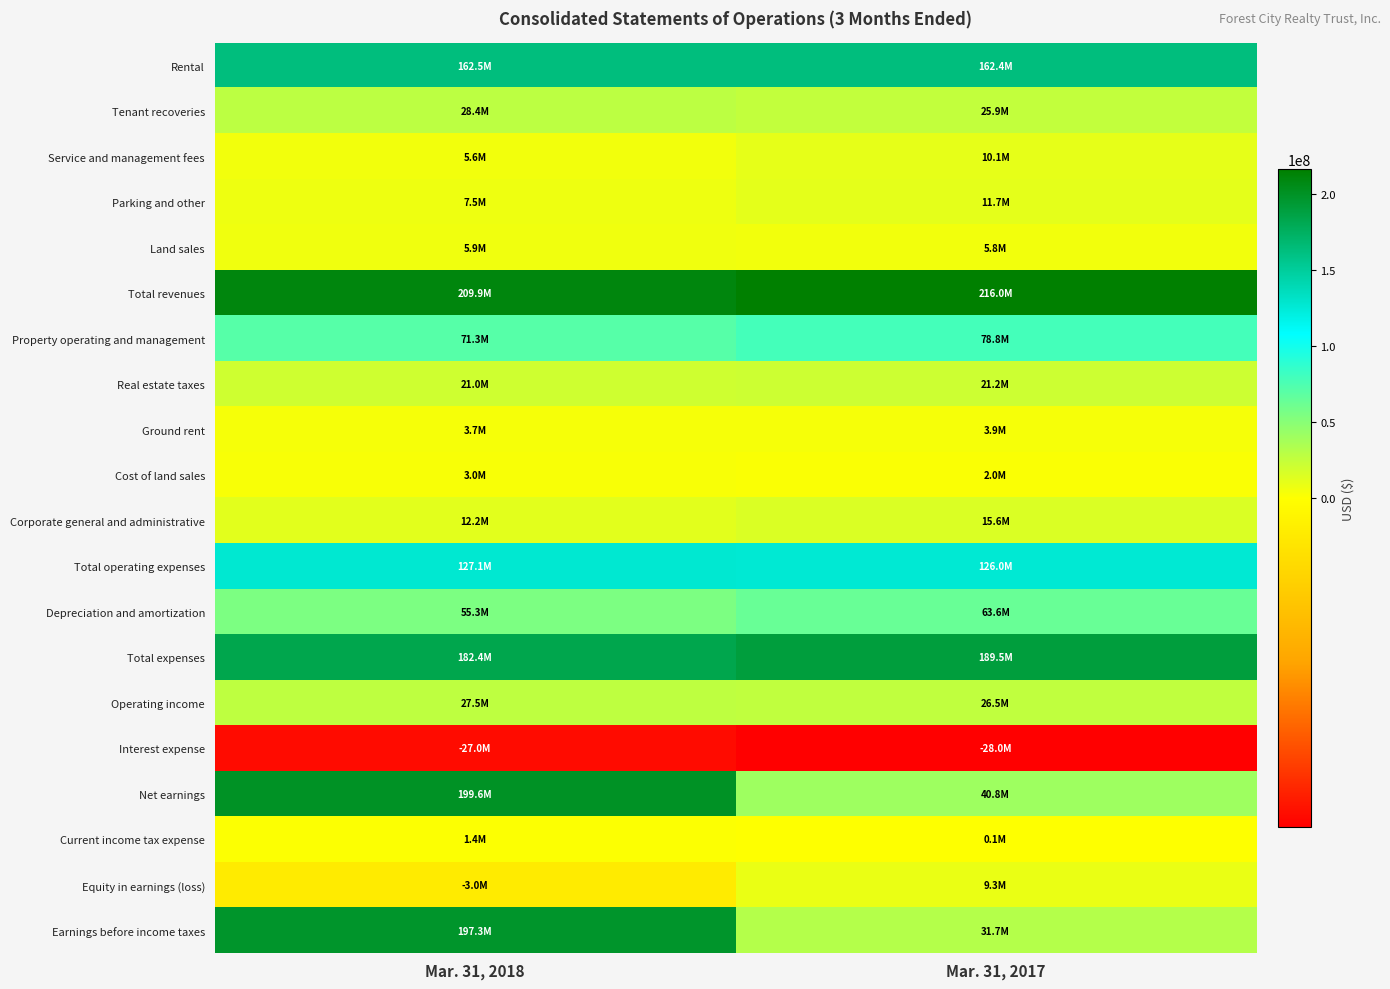

Reading right to left, list all the values displayed in this chart.

Rental: Mar. 31, 2017=162449000	Mar. 31, 2018=162547000
Tenant recoveries: Mar. 31, 2017=25932000	Mar. 31, 2018=28408000
Service and management fees: Mar. 31, 2017=10127000	Mar. 31, 2018=5563000
Parking and other: Mar. 31, 2017=11738000	Mar. 31, 2018=7457000
Land sales: Mar. 31, 2017=5760000	Mar. 31, 2018=5945000
Total revenues: Mar. 31, 2017=216006000	Mar. 31, 2018=209920000
Property operating and management: Mar. 31, 2017=78793000	Mar. 31, 2018=71311000
Real estate taxes: Mar. 31, 2017=21200000	Mar. 31, 2018=21031000
Ground rent: Mar. 31, 2017=3888000	Mar. 31, 2018=3685000
Cost of land sales: Mar. 31, 2017=2001000	Mar. 31, 2018=2986000
Corporate general and administrative: Mar. 31, 2017=15583000	Mar. 31, 2018=12183000
Total operating expenses: Mar. 31, 2017=125990000	Mar. 31, 2018=127146000
Depreciation and amortization: Mar. 31, 2017=63555000	Mar. 31, 2018=55285000
Total expenses: Mar. 31, 2017=189545000	Mar. 31, 2018=182431000
Operating income: Mar. 31, 2017=26461000	Mar. 31, 2018=27489000
Interest expense: Mar. 31, 2017=-27975000	Mar. 31, 2018=-26967000
Net earnings: Mar. 31, 2017=40811000	Mar. 31, 2018=199562000
Current income tax expense: Mar. 31, 2017=51000	Mar. 31, 2018=1409000
Equity in earnings (loss): Mar. 31, 2017=9278000	Mar. 31, 2018=-2981000
Earnings before income taxes: Mar. 31, 2017=31672000	Mar. 31, 2018=197278000